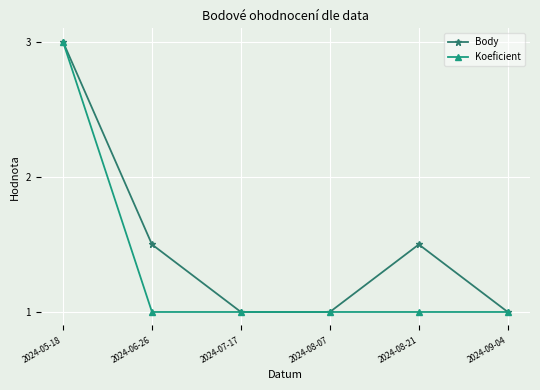

At which category does Body reach its first local peak?

2024-08-21